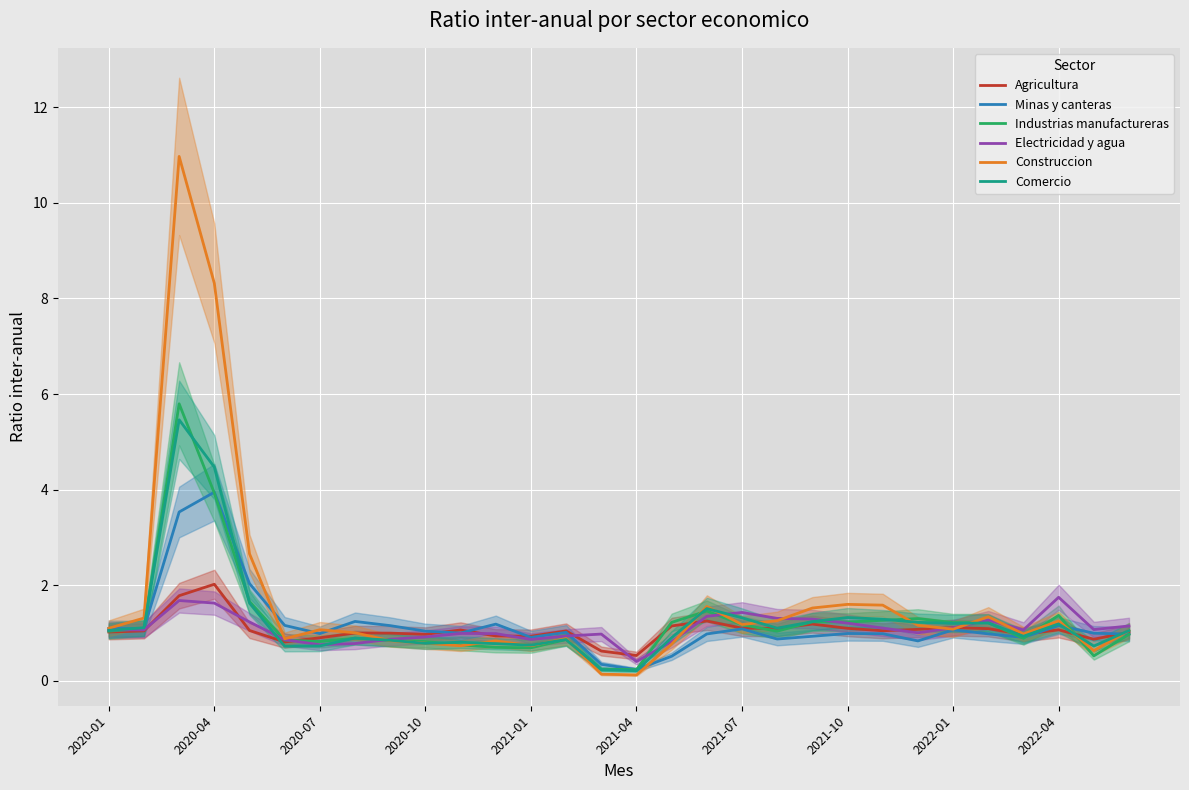

True or false: Industrias manufactureras has a value of 0.2 at 2020-07.

False